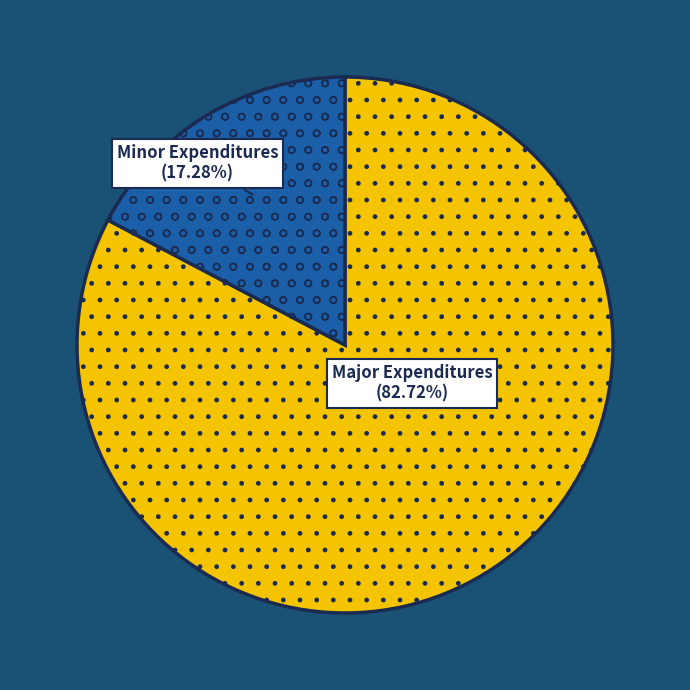

Count the number of slices in the pie.

2